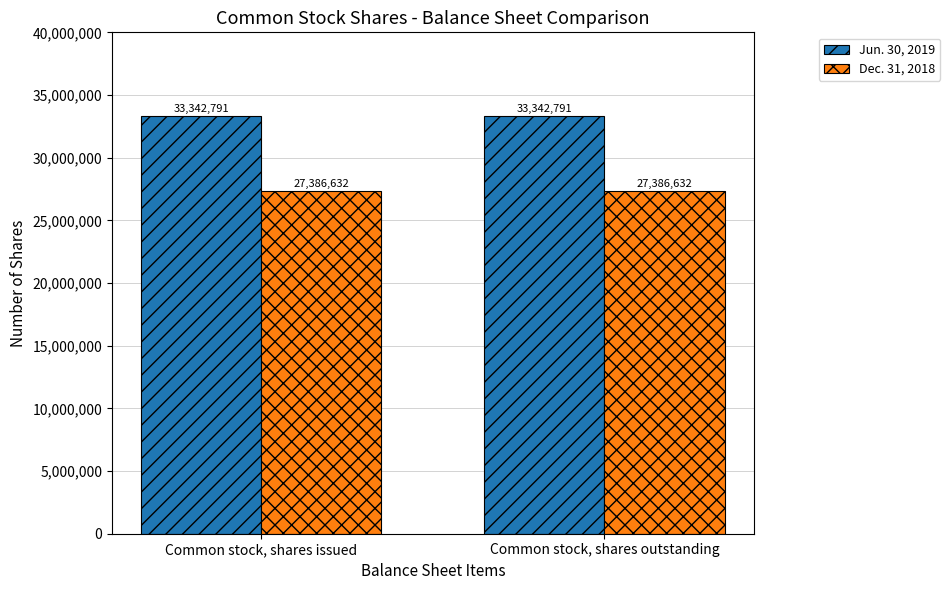

At Common stock, shares issued, list the series in order from smallest to largest.

Dec. 31, 2018, Jun. 30, 2019